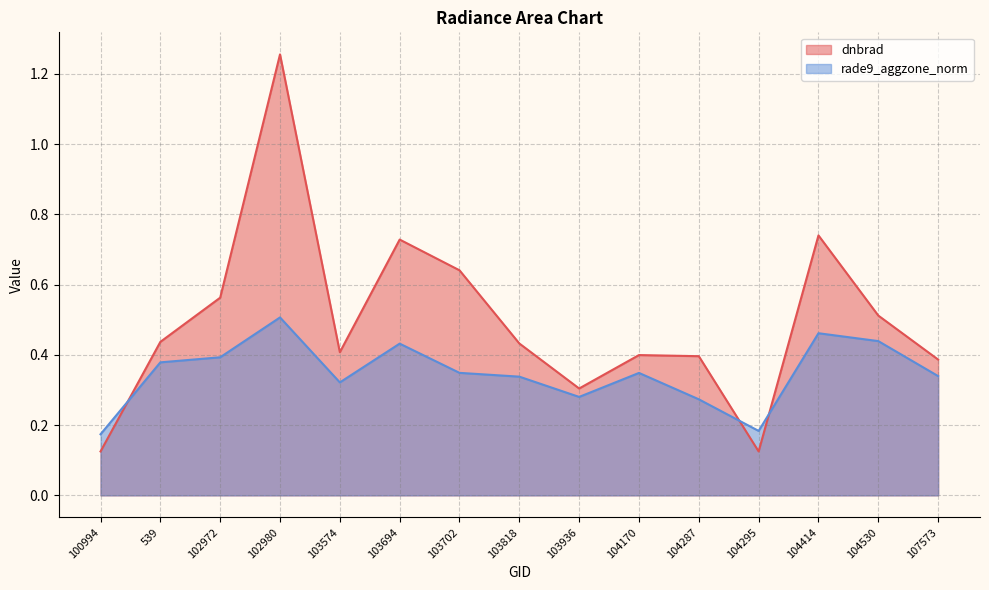

Where do dnbrad and rade9_aggzone_norm first cross each other?

100994 and 539